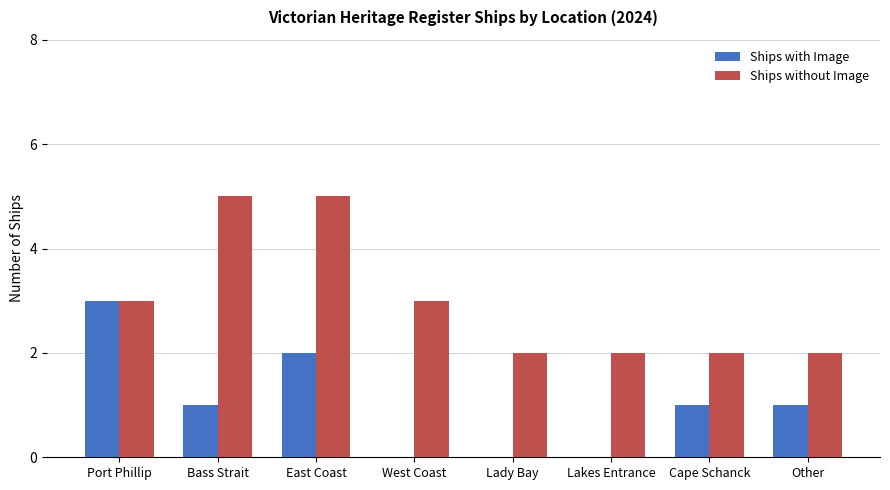

At which category is the sum across all series the highest?

East Coast